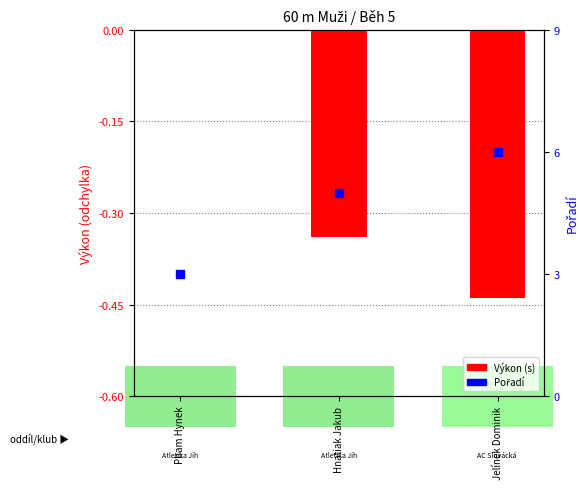

What is the total value across all series at Pham Hynek?

3.0